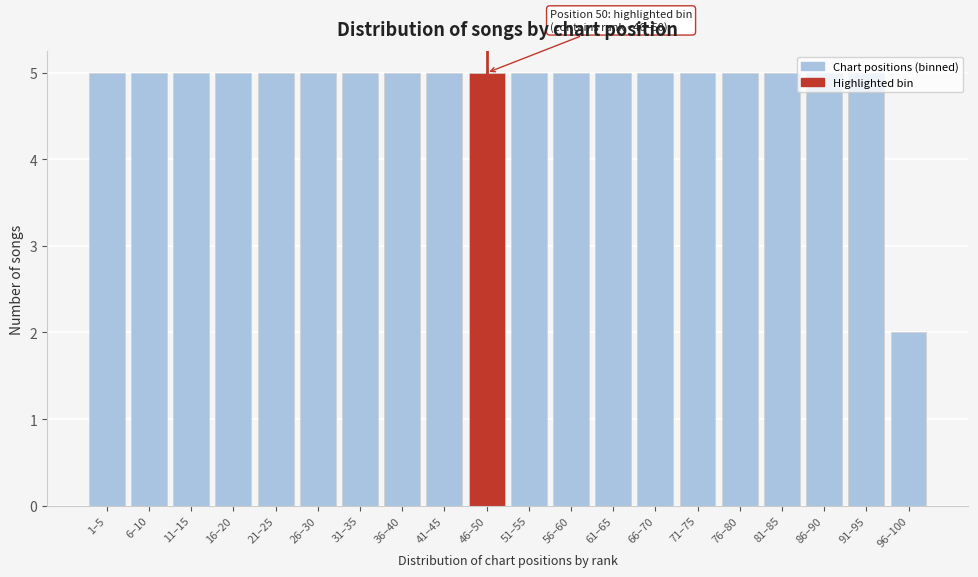

What is the sum of all values?

97